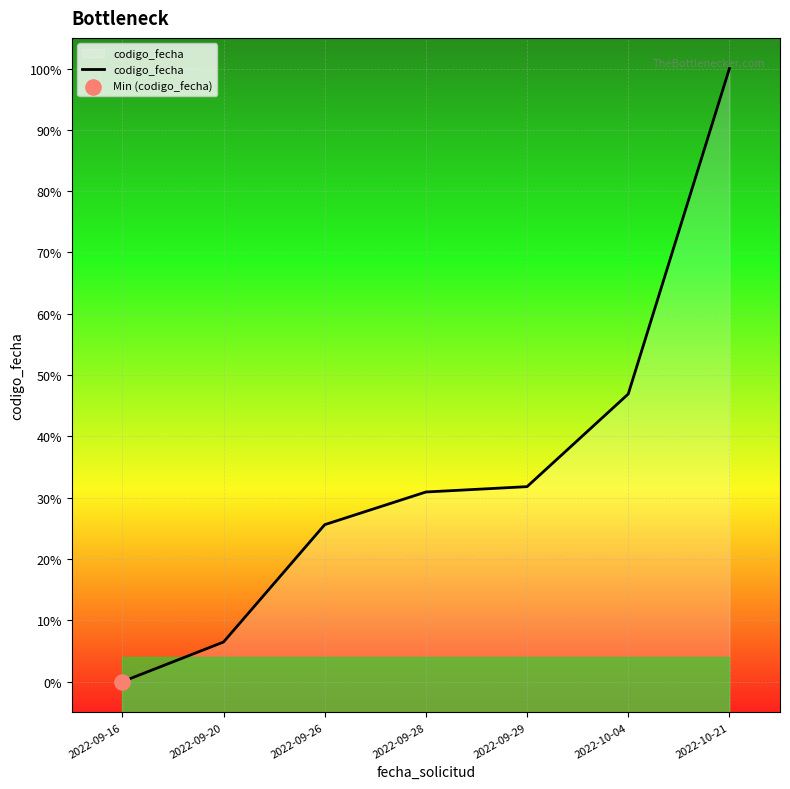

Between 2022-10-21 and 2022-09-28, which is larger?

2022-10-21